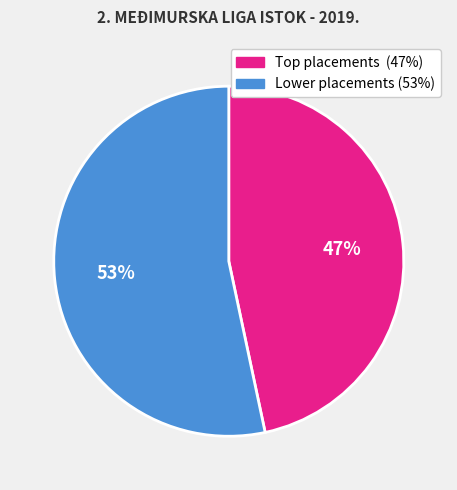

Count the number of slices in the pie.

2